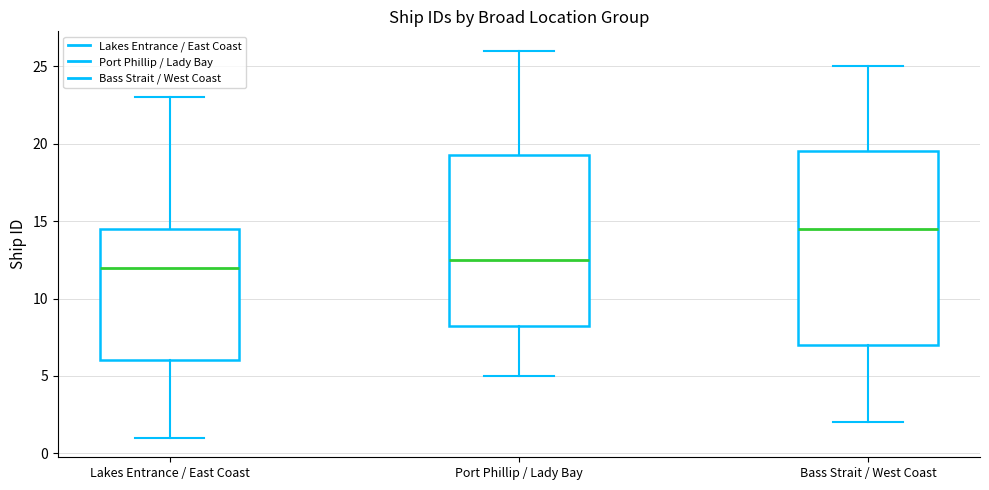

Reading left to right, transcribe this box plot: for each box, give where its median line is, the range the box spans, and where its two whiskers end, as read against the y-axis. The values are not printed on the chart, so give them approximately, as read against the axis.

Lakes Entrance / East Coast: median 12.0, box 6.0 to 14.5, whiskers 1.0 to 23.0
Port Phillip / Lady Bay: median 12.5, box 8.5 to 19.5, whiskers 5.0 to 26.0
Bass Strait / West Coast: median 14.5, box 7.0 to 19.5, whiskers 2.0 to 25.0